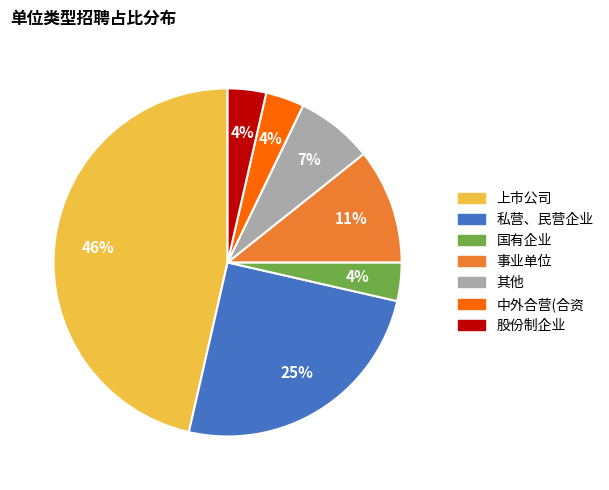

To the nearest percent, what portion does 其他 represent?

7%